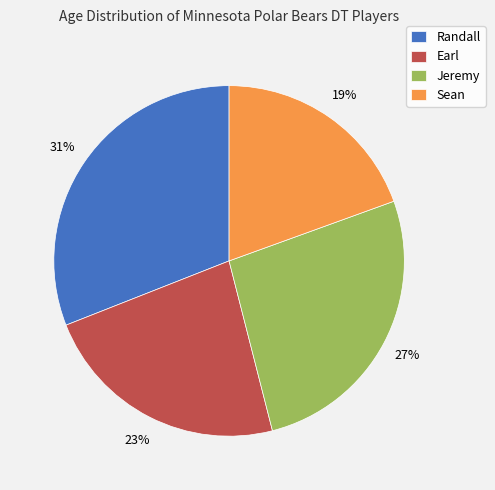

What is the ratio of the value at Jeremy to the value at Sean?

1.4